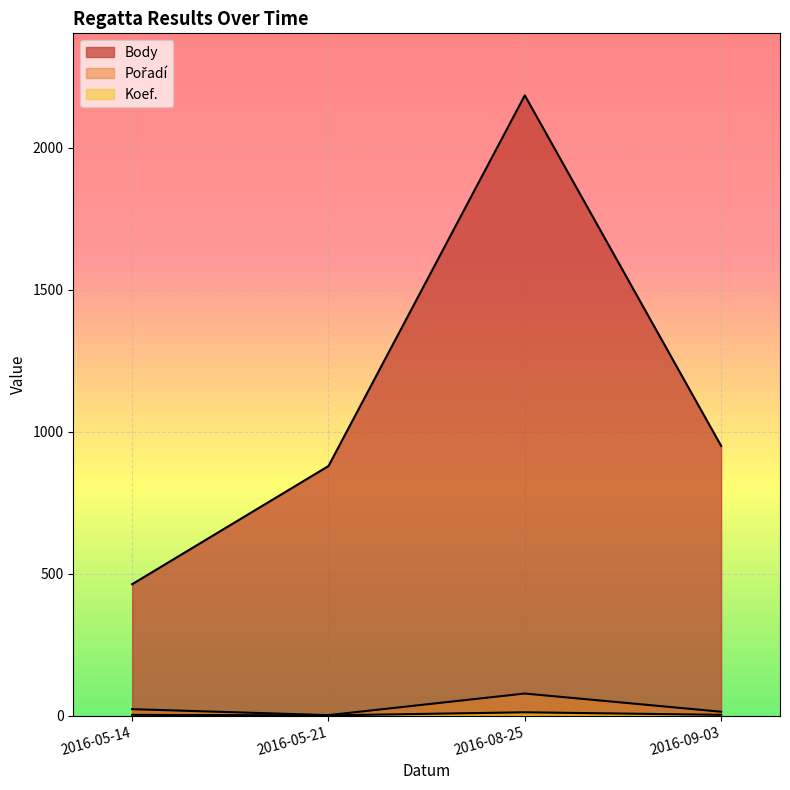

What is the label of the 4th point from the right?

2016-05-14